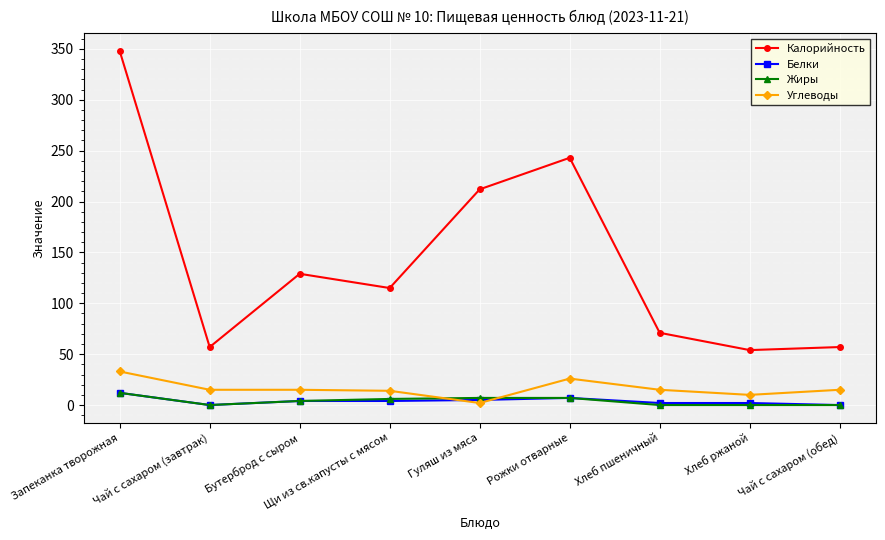

Read the Калорийность value at Запеканка творожная.

348